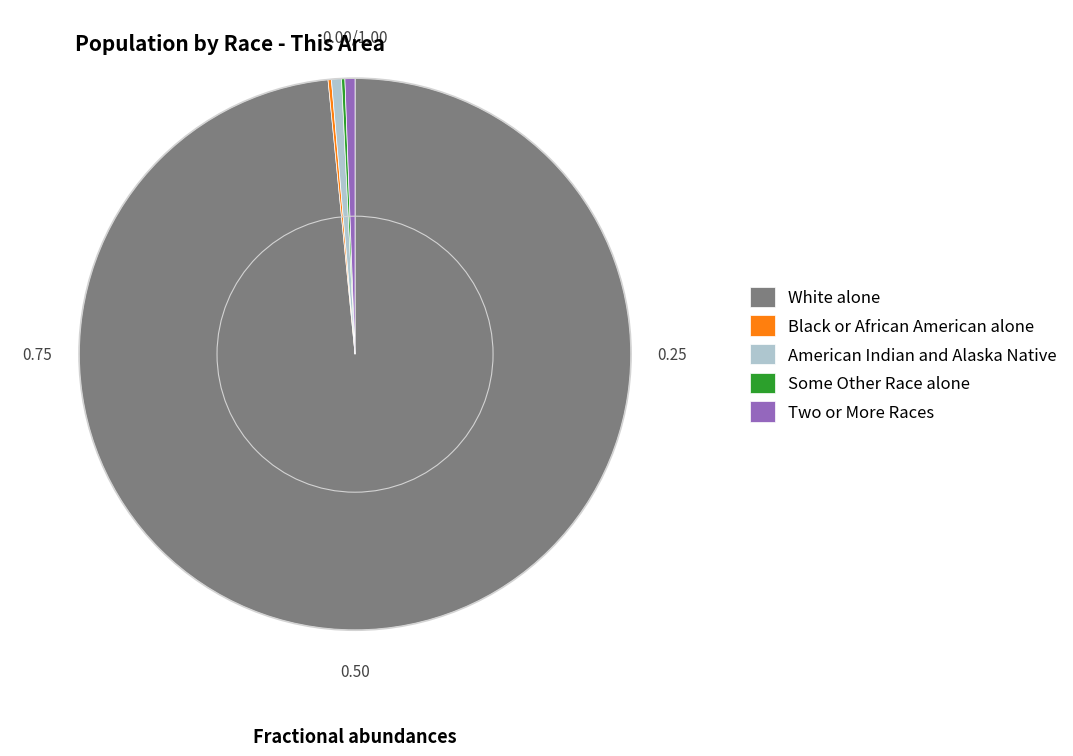

Which slice represents more than half of the pie?

White alone